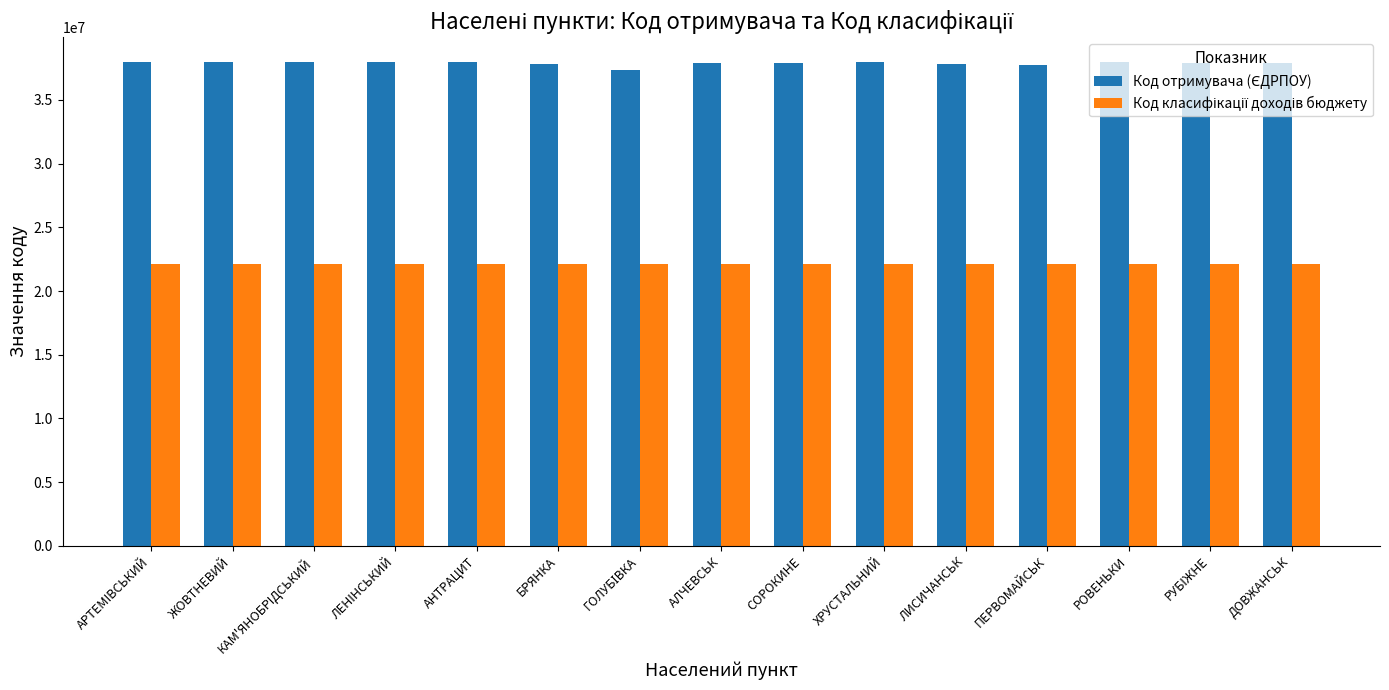

Are the bars grouped side by side (vs. stacked)?

Yes